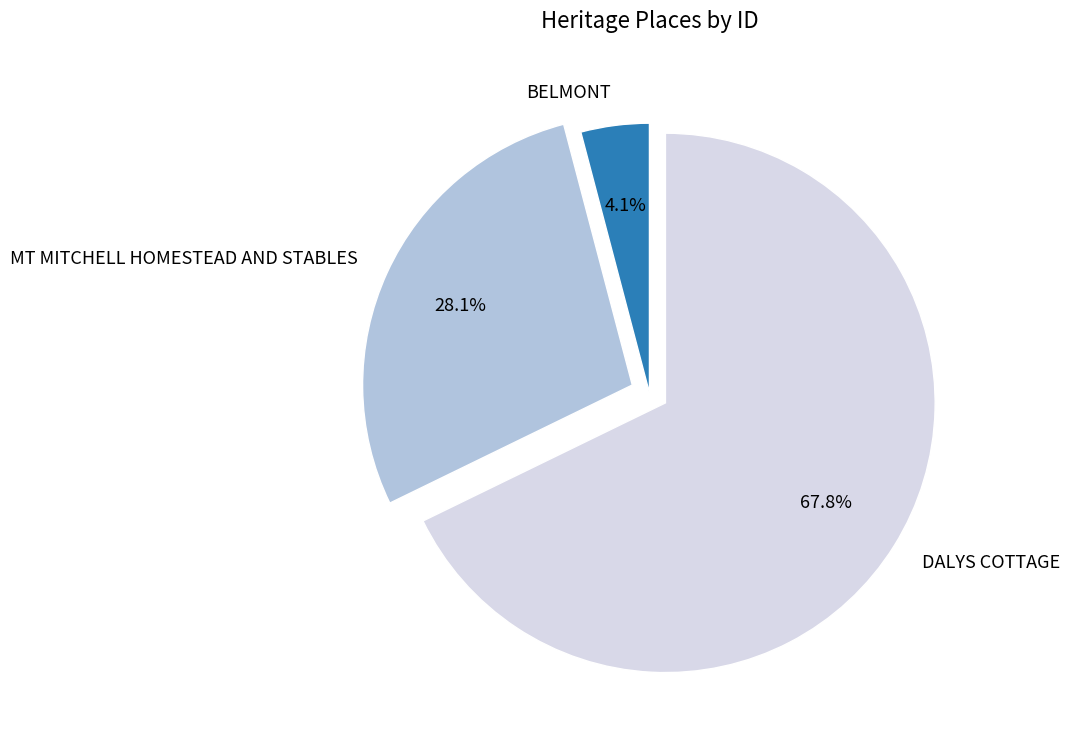

Approximately how many times larger is the value at BELMONT compared to DALYS COTTAGE?

0.1